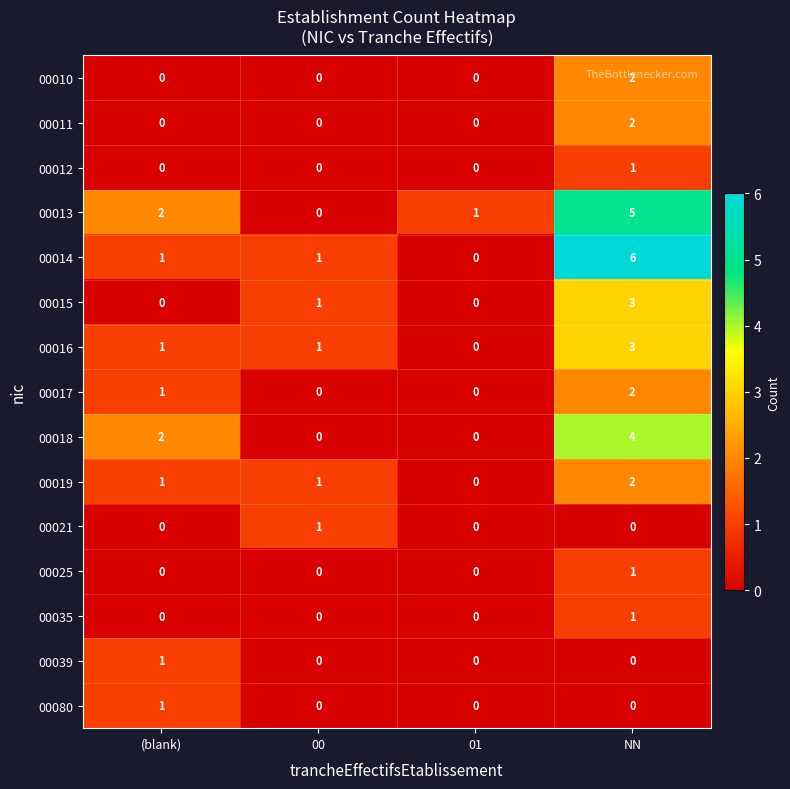

The 00021 series shows 0 at 01. True or false?

True